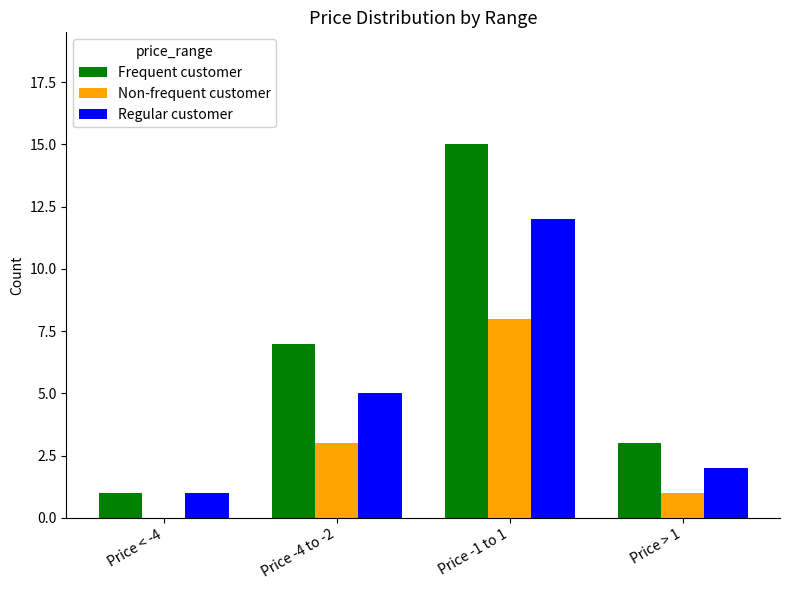

Is the value of Non-frequent customer at Price -4 to -2 greater than the value of Frequent customer at Price -4 to -2?

No